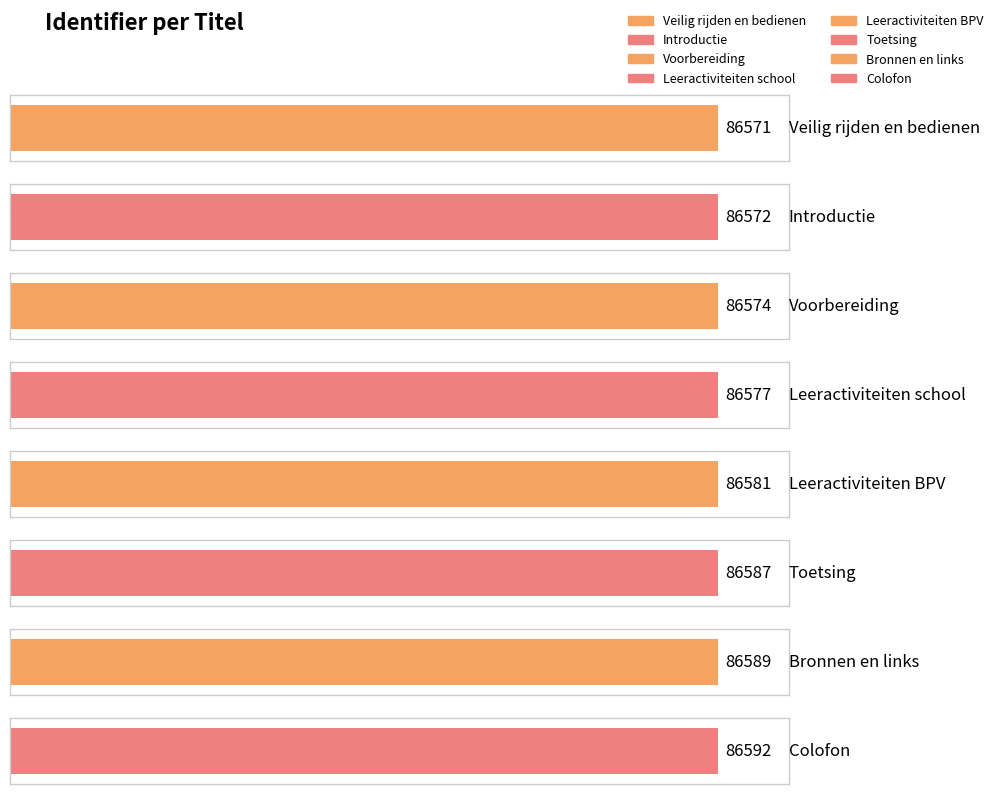

Reading left to right, transcribe all the data shown in this chart.

Veilig rijden en bedienen=86571	Introductie=86572	Voorbereiding=86574	Leeractiviteiten school=86577	Leeractiviteiten BPV=86581	Toetsing=86587	Bronnen en links=86589	Colofon=86592